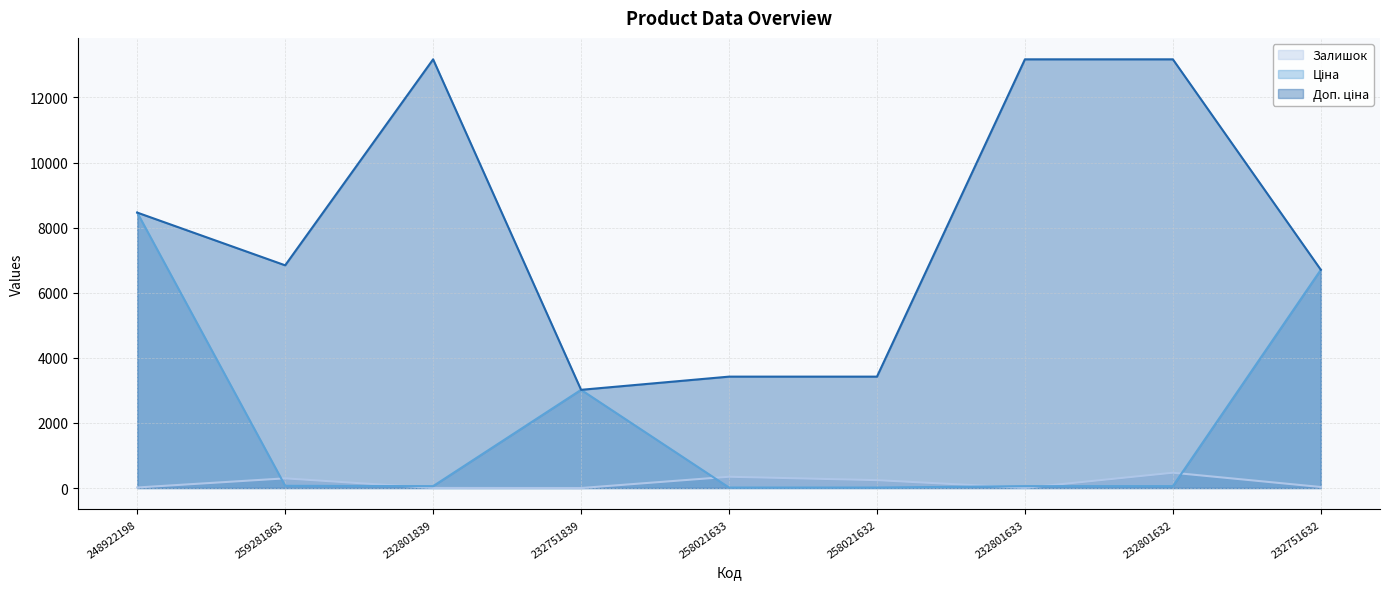

Where is the first local minimum for Доп. ціна?

259281863